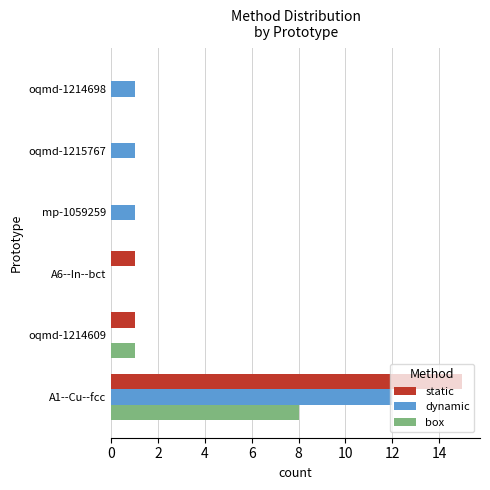

At which label is box closest to 4?

oqmd-1214609